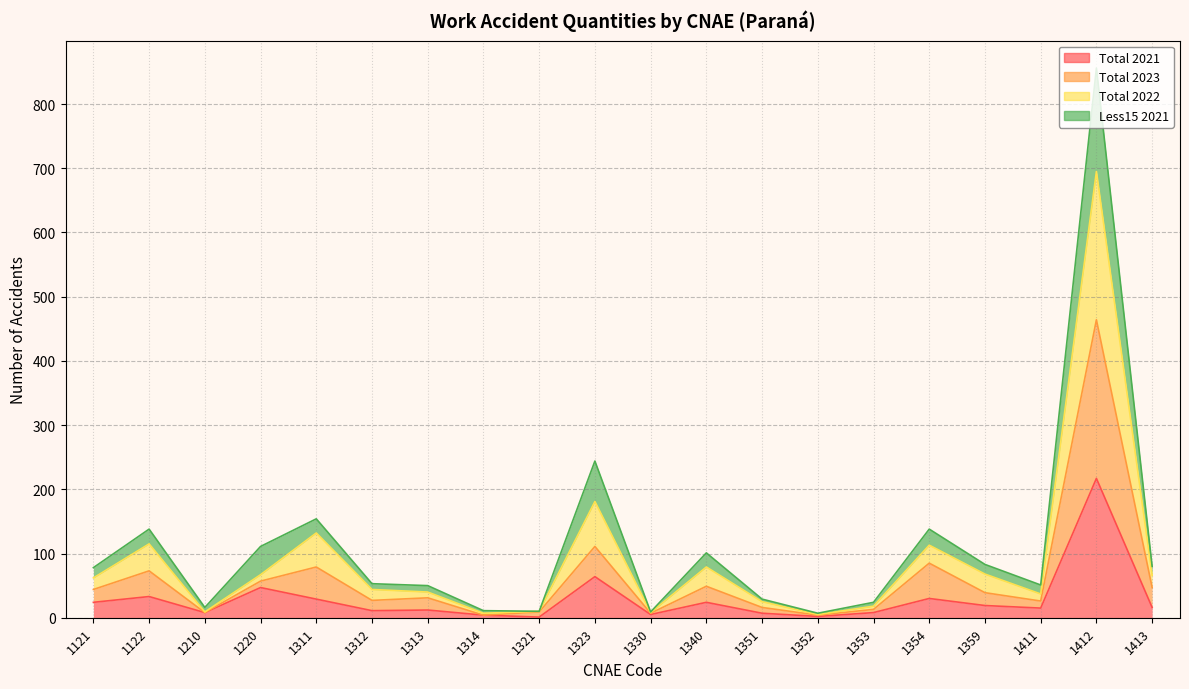

How many lines are shown in the chart?

4